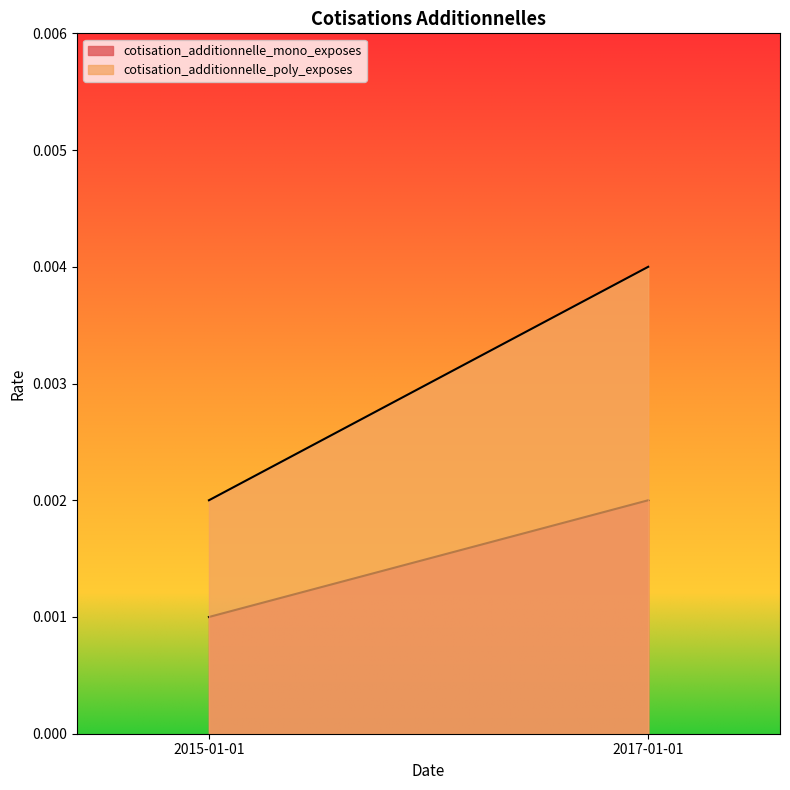

At how many categories does at least one series exceed 0?

2